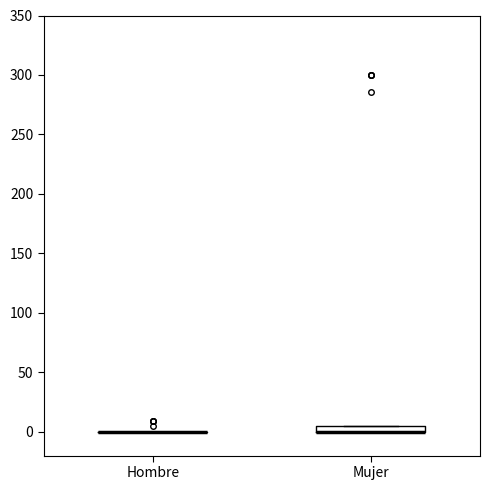

Where is the upper edge of the box for Mujer on the y-axis? The values are not printed on the chart, so give them approximately, as read against the axis.

5